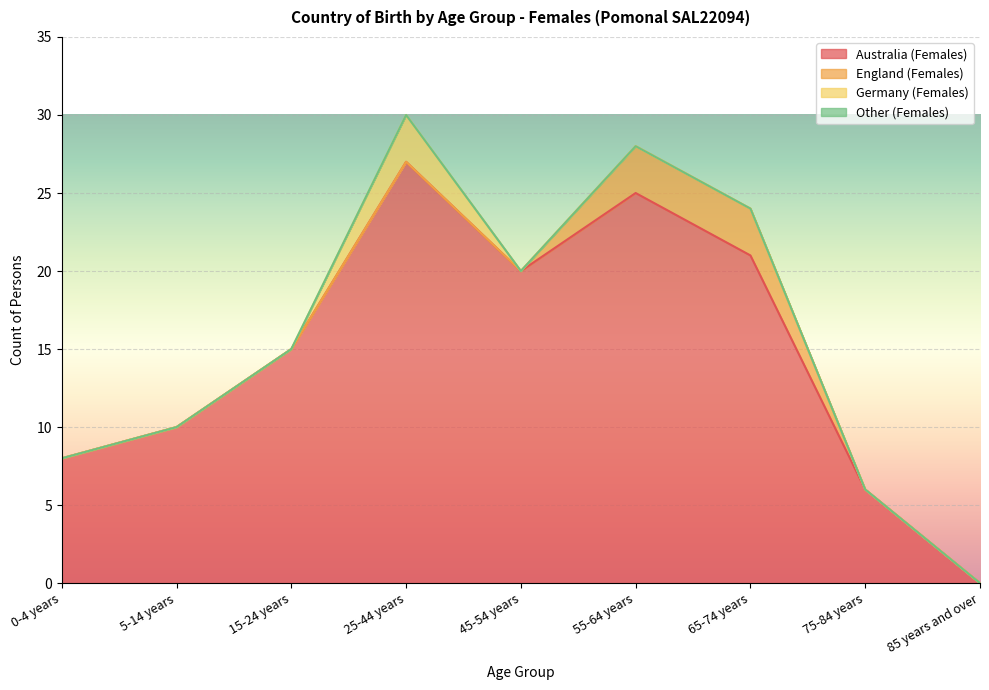

True or false: England (Females) and Germany (Females) cross at least once.

False